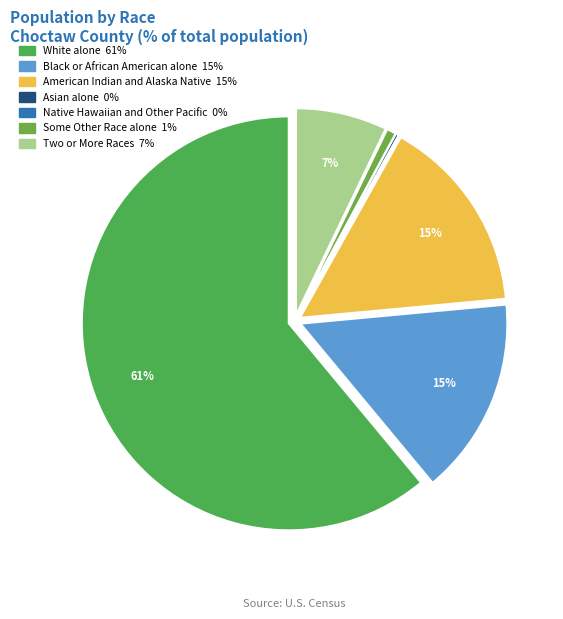

Which slice is the largest?

White alone